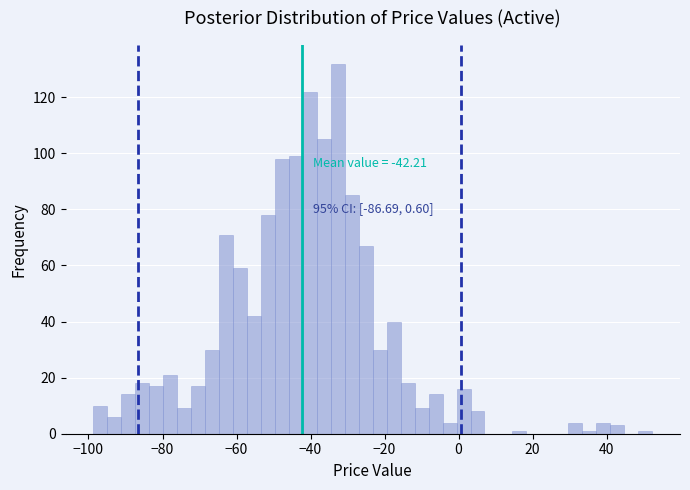

Around what value on the x-axis is the tallest bar? Give the approximate position of its centre, as read against the axis.

-32